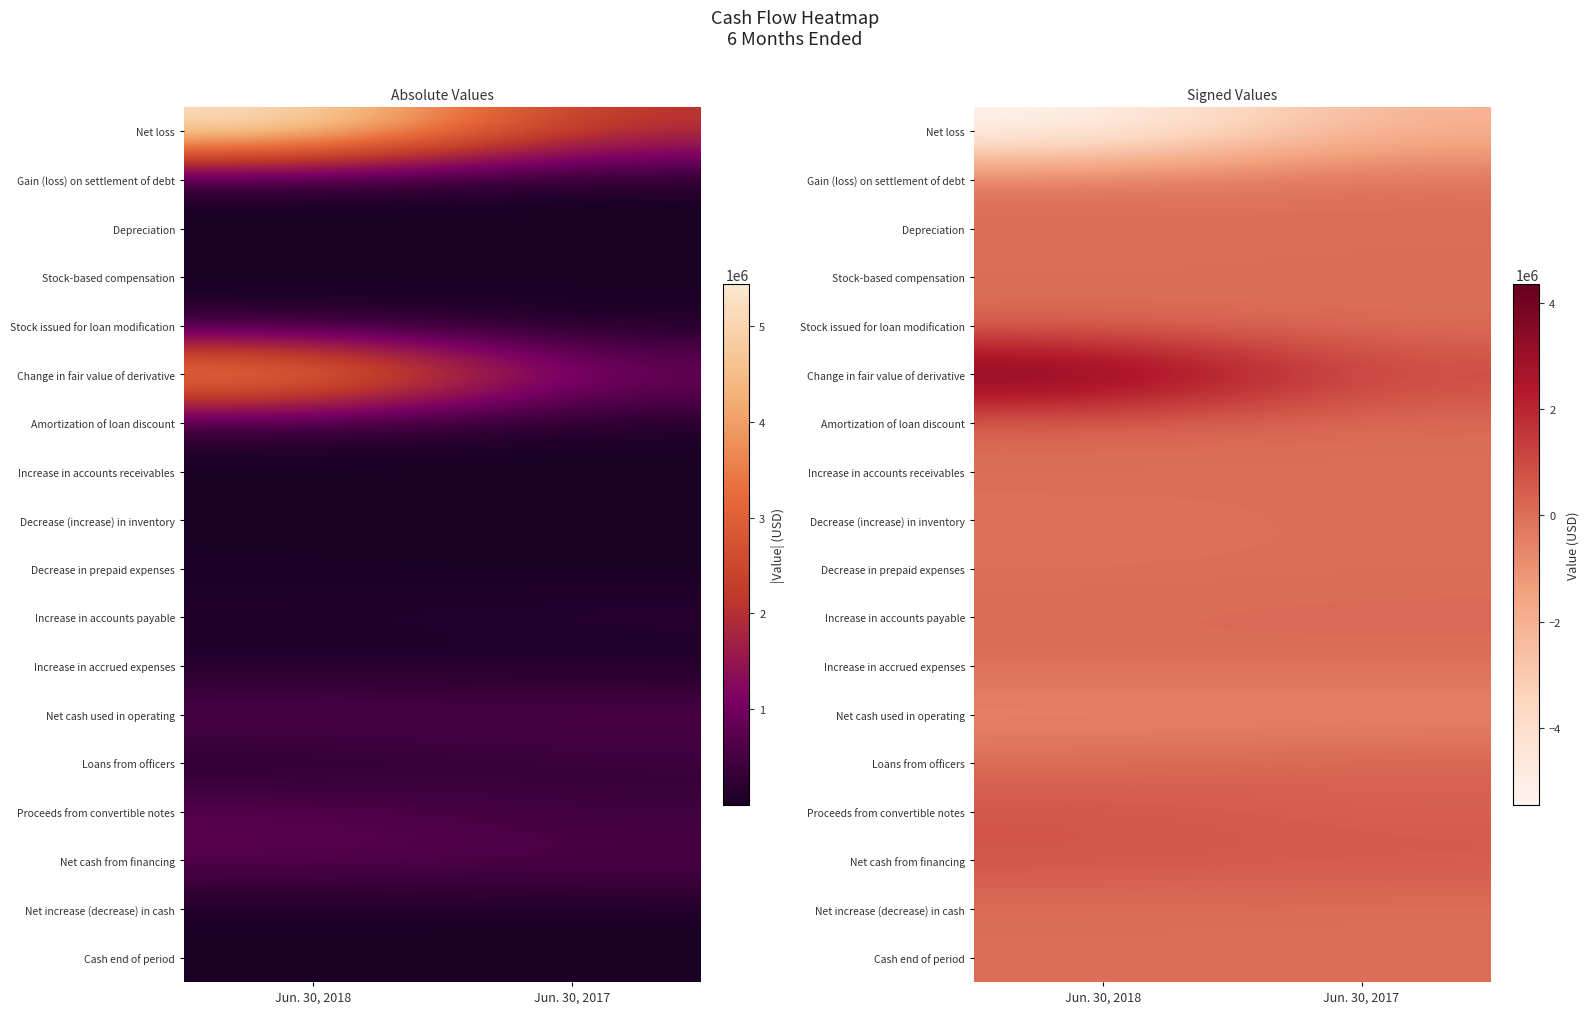

What is the maximum value for Stock issued for loan modification?

126700